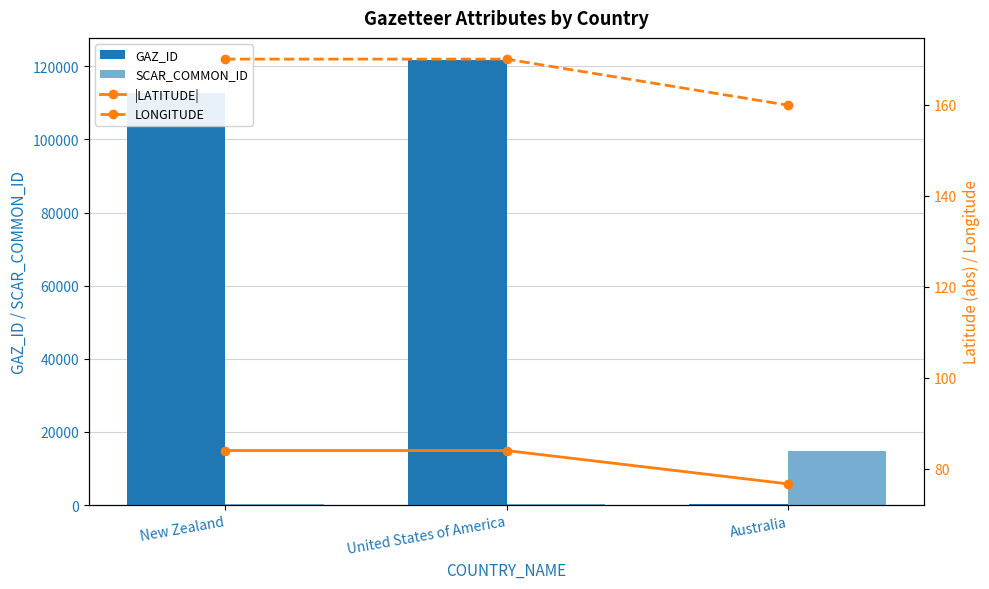

At how many categories does at least one series exceed 24758?

2